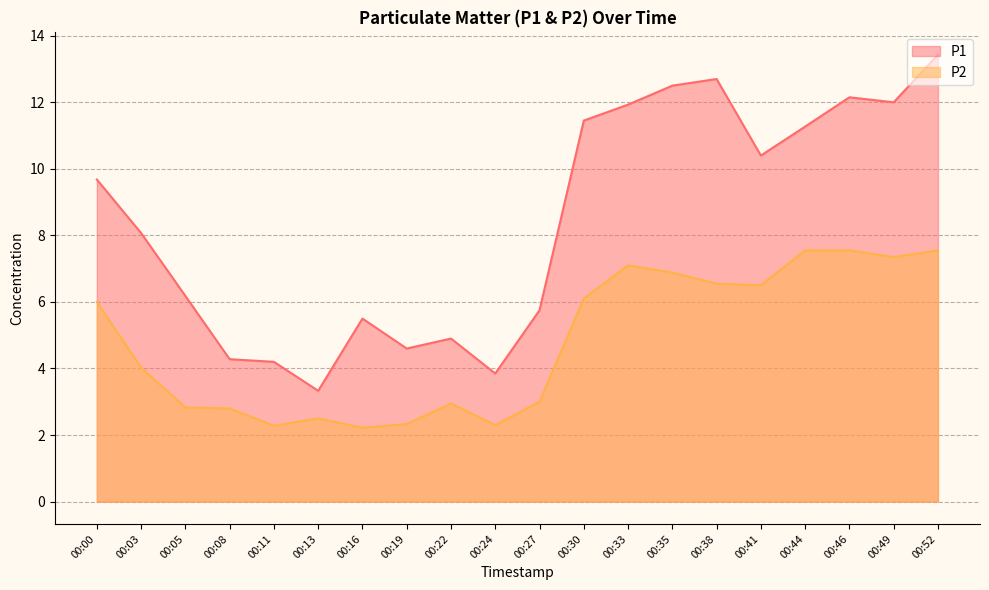

Rank the series by their average value, from lowest to highest.

P2, P1